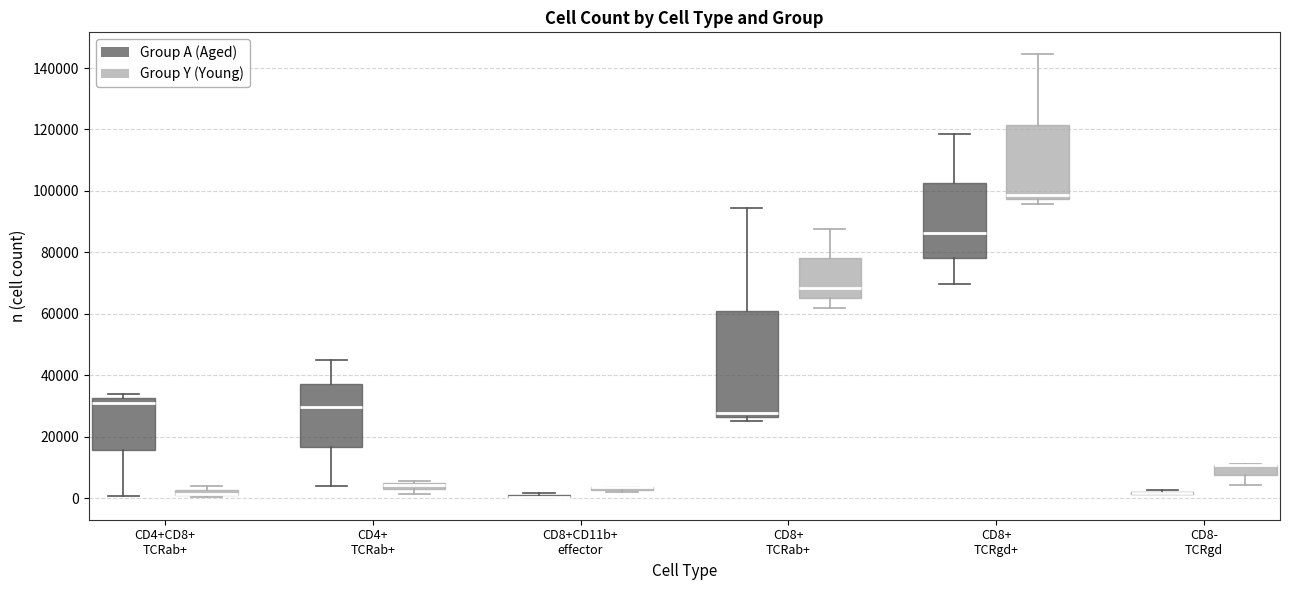

Comparing the boxes themselves (not the whiskers), which one is the tallest?

CD8+ TCRab+ (Group A (Aged))